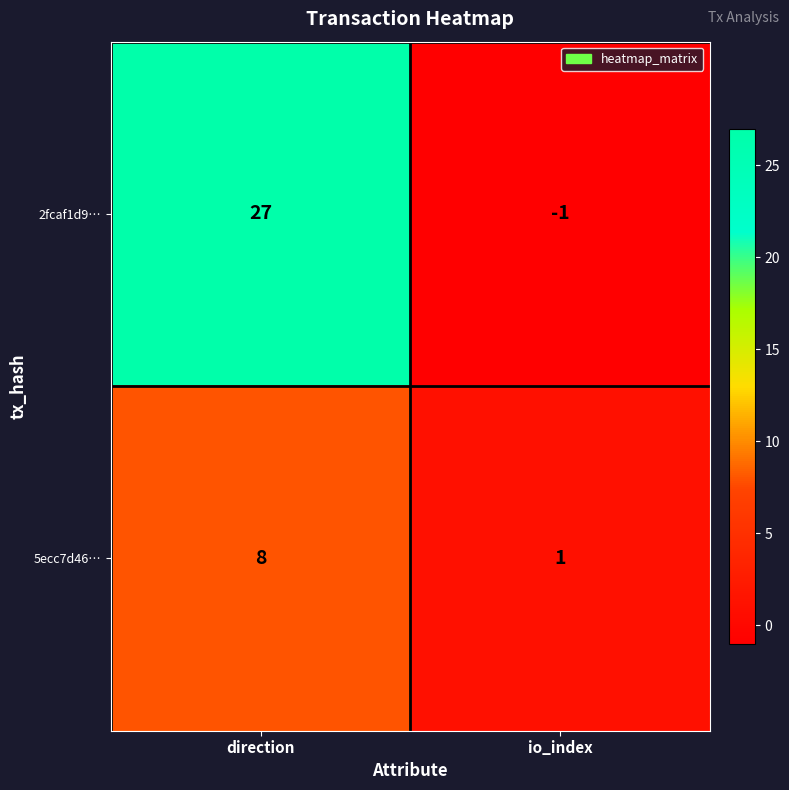

Is the value of 5ecc7d46… at io_index greater than the value of 2fcaf1d9… at io_index?

Yes